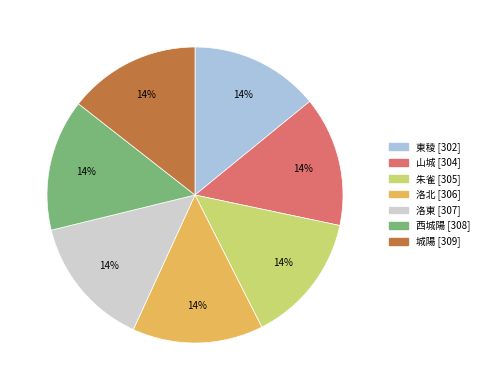

To the nearest percent, what is the combined percentage of 東稜 and 城陽?

29%